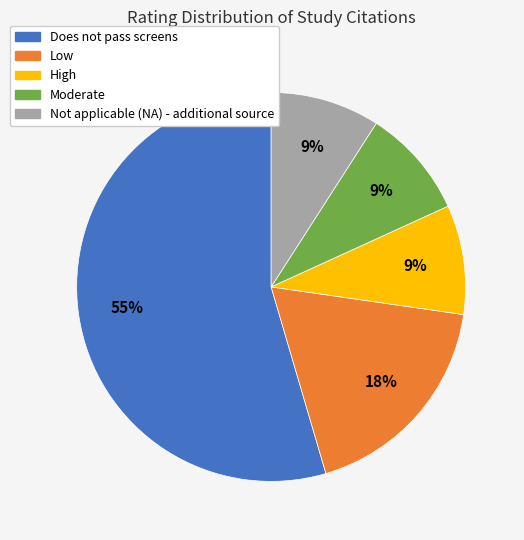

What is the ratio of the value at Moderate to the value at Does not pass screens?

0.2